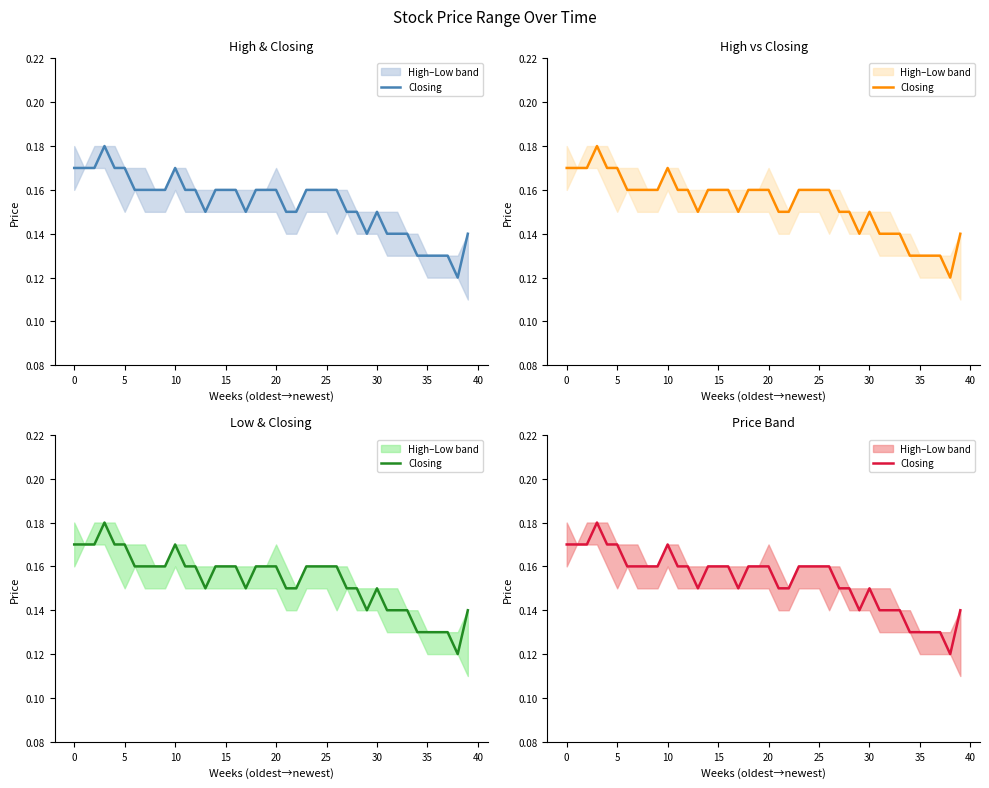

What is the sum of the values at 25 and 29?

0.3